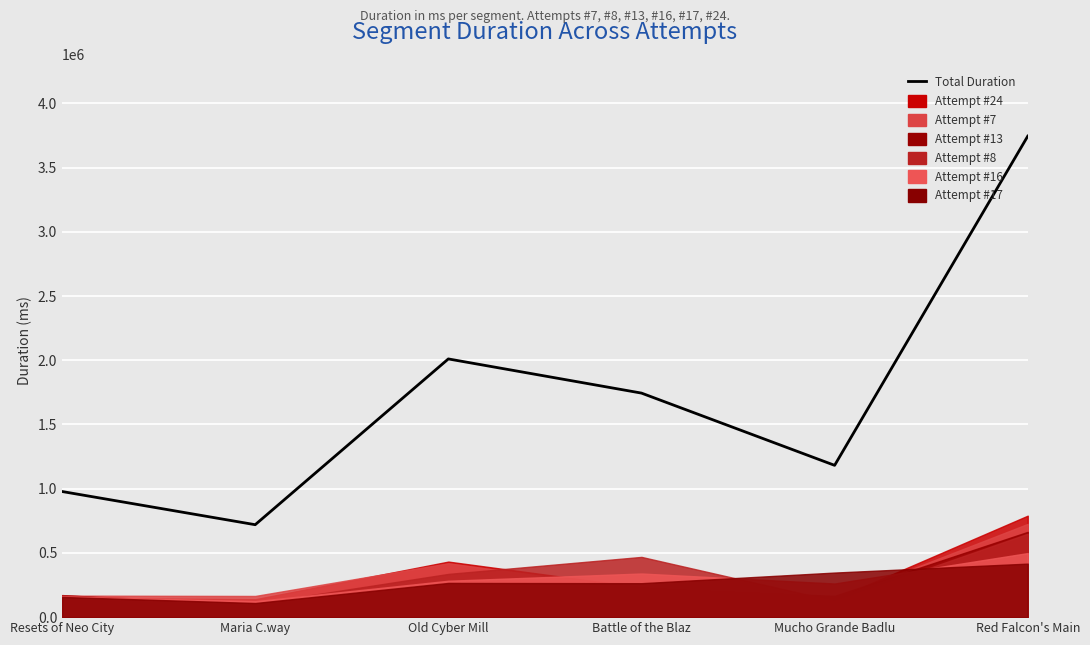

At which category does the chart reach its minimum across all series?

Maria C.way